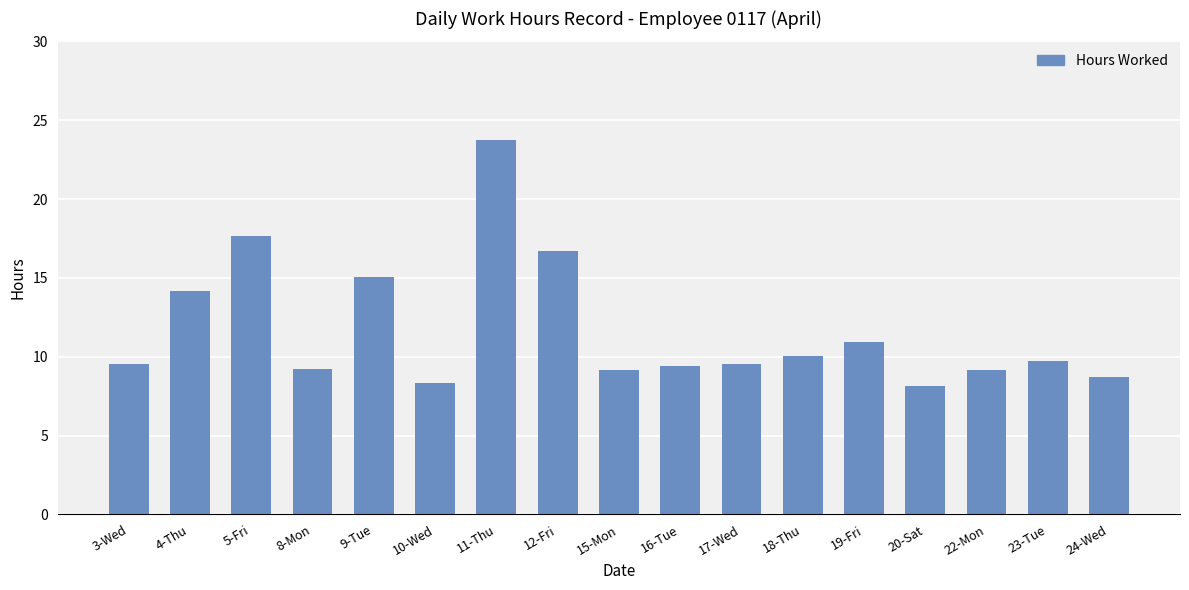

The chart shows a value of 14.2 at 4-Thu. True or false?

True